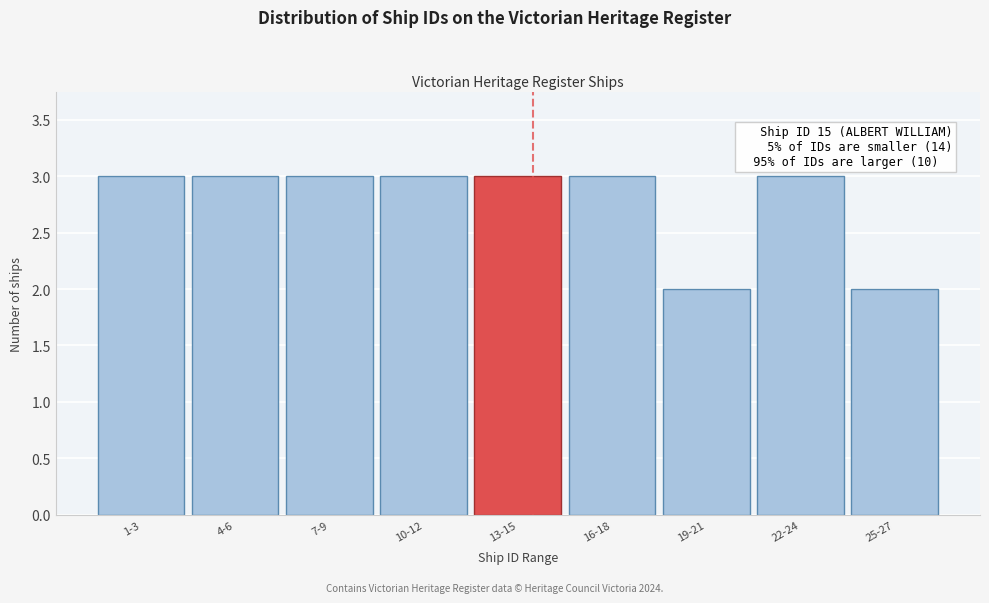

Reading right to left, what are all the values shown in this chart?

2	3	2	3	3	3	3	3	3